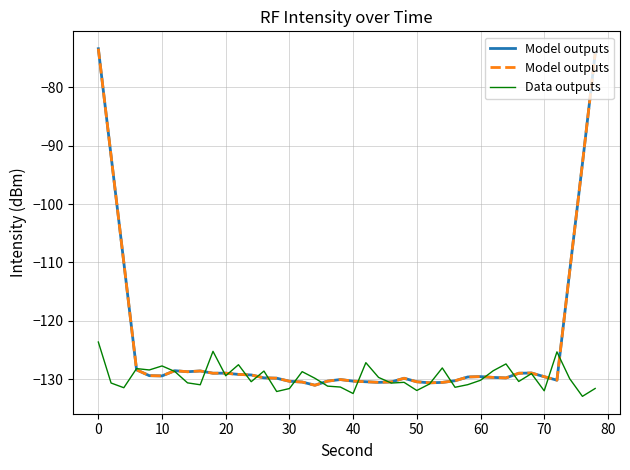

The Data outputs series shows -185.8 at 40. True or false?

False